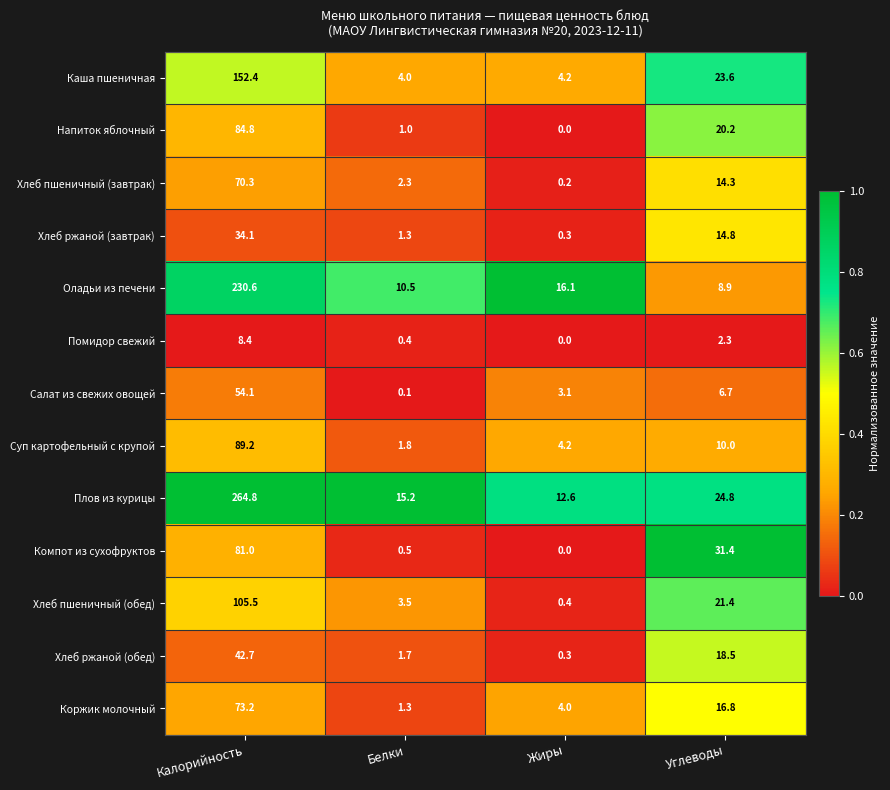

What is the total value across all series at Калорийность?

1291.1